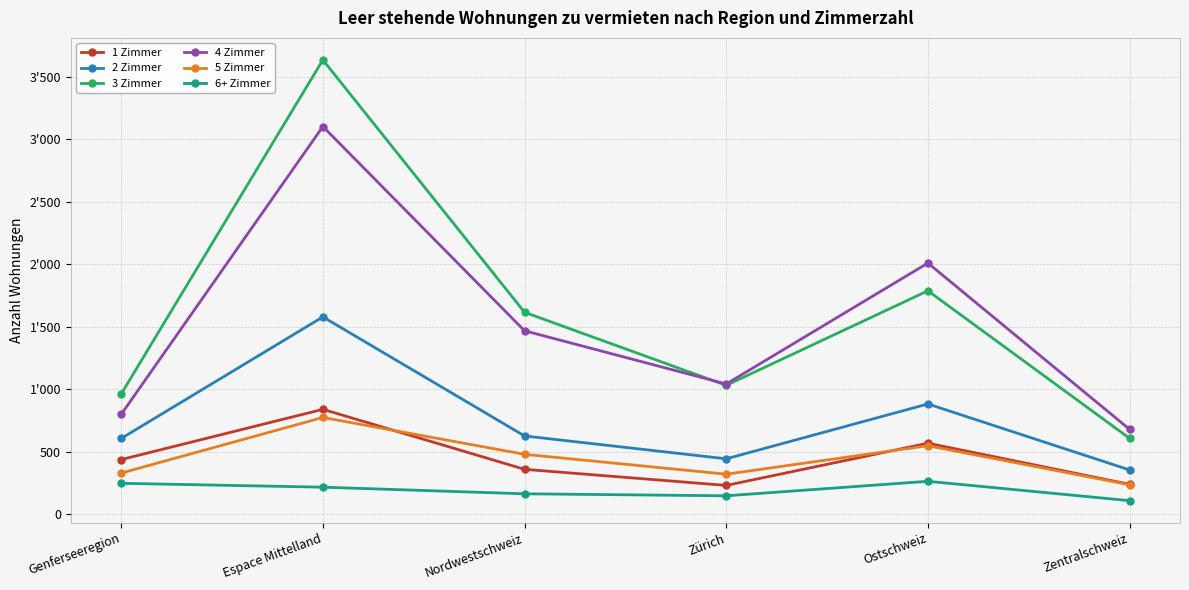

Is this an area chart (filled region under the line)?

No